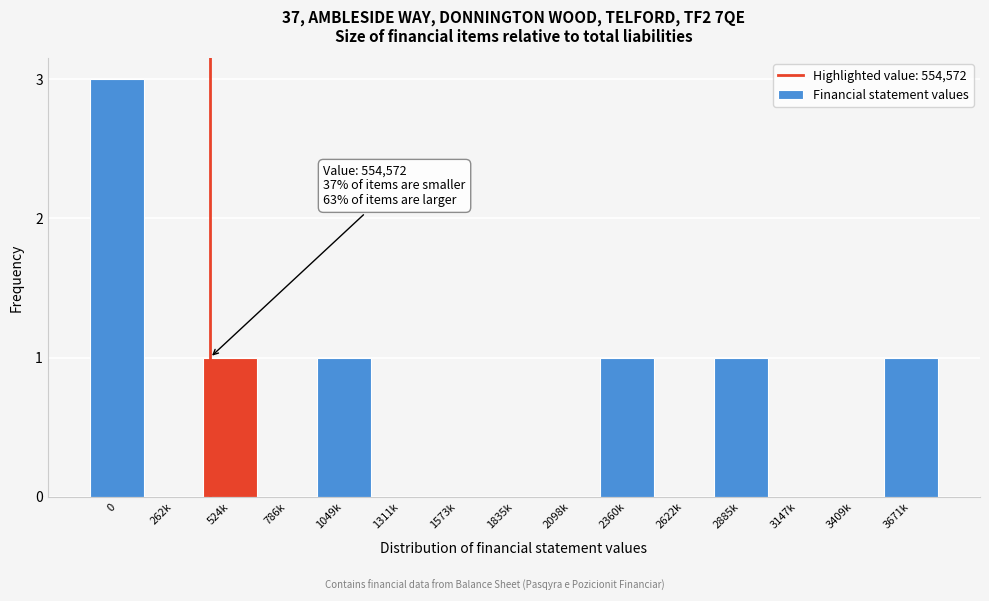

True or false: the data shows 0 at 3147k.

True